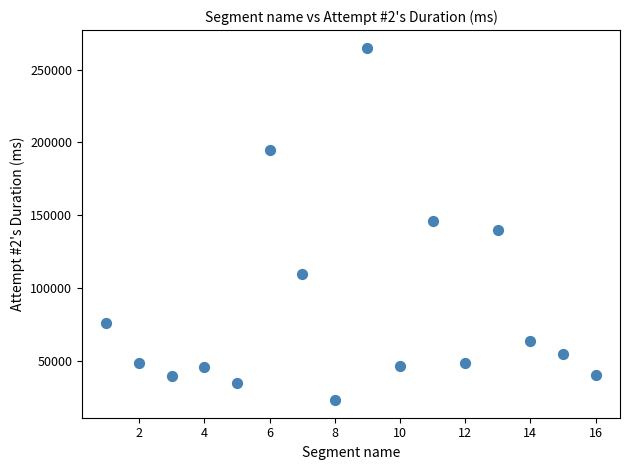

What is the range of Y values (max minus min)?

241767